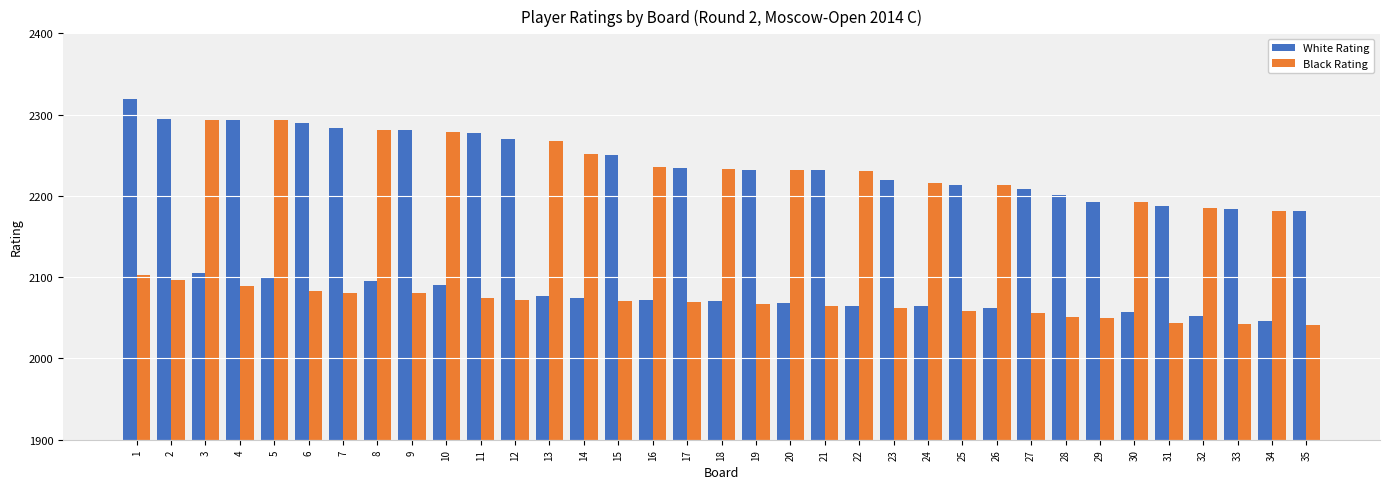

What is the value of the White Rating bar at the 21st from the left?

2232